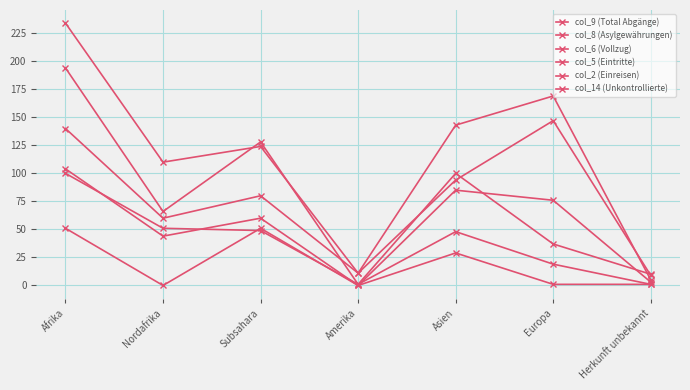

In col_6 (Vollzug), how many points are higher than both neighbors (excluding endpoints)?

2